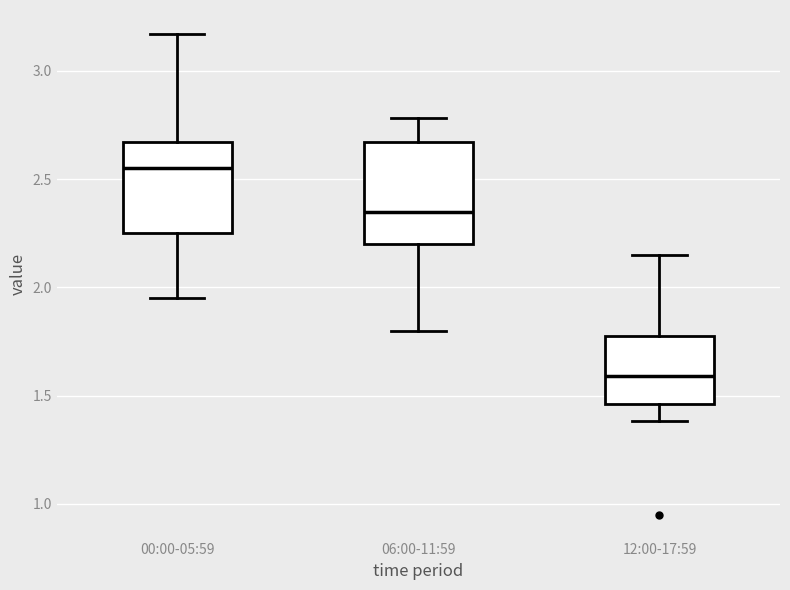

Which box's median line is the lowest?

12:00-17:59